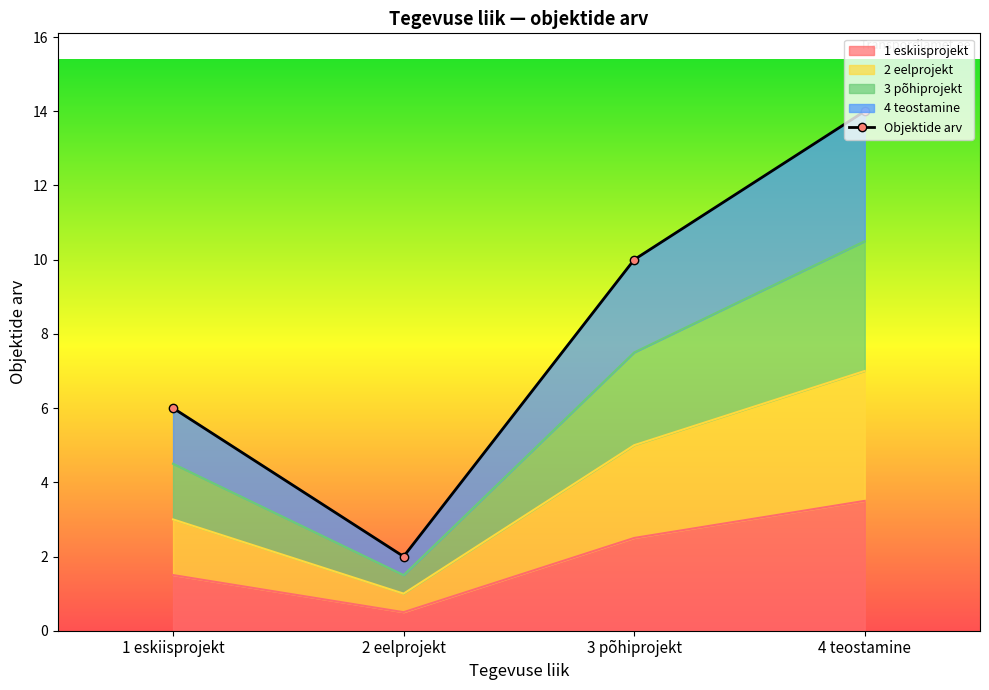

Which has a higher value, 2 eelprojekt or 1 eskiisprojekt?

1 eskiisprojekt